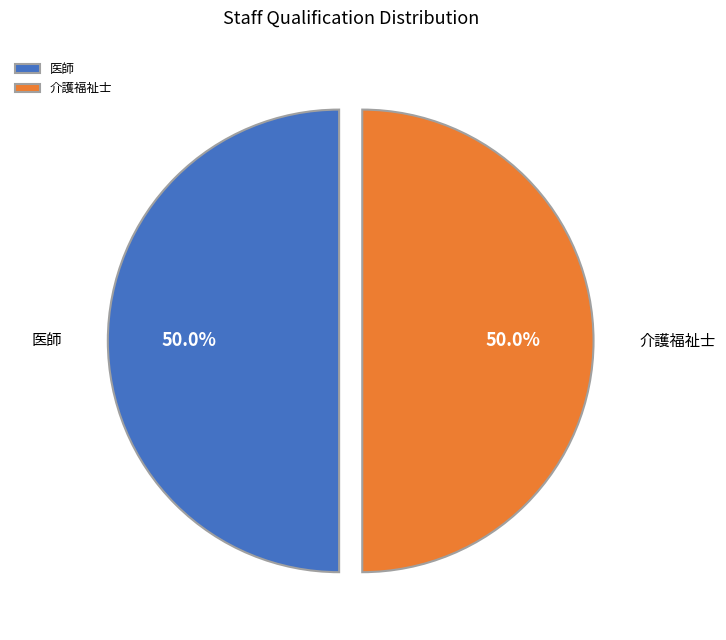

What percentage is NOT represented by 医師?

50.0%